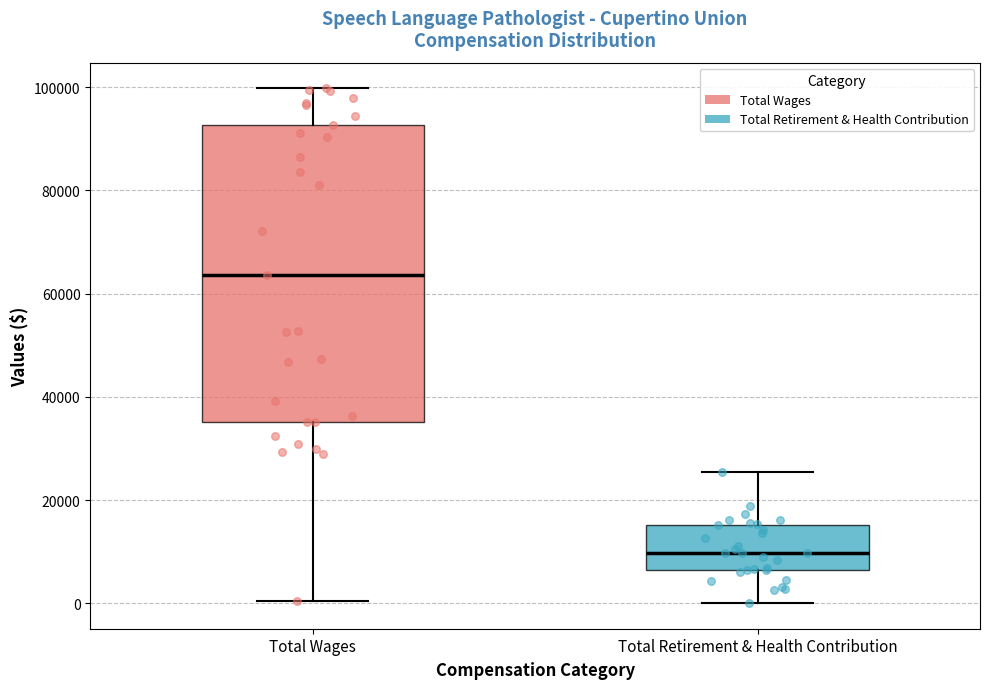

Reading left to right, read every box against the y-axis: the position of its median line, the range the box covers, and the ends of its whiskers. The values are not printed on the chart, so give them approximately, as read against the axis.

Total Wages: median 64000, box 36000 to 92000, whiskers 0 to 100000
Total Retirement & Health Contribution: median 10000, box 6000 to 16000, whiskers 0 to 26000